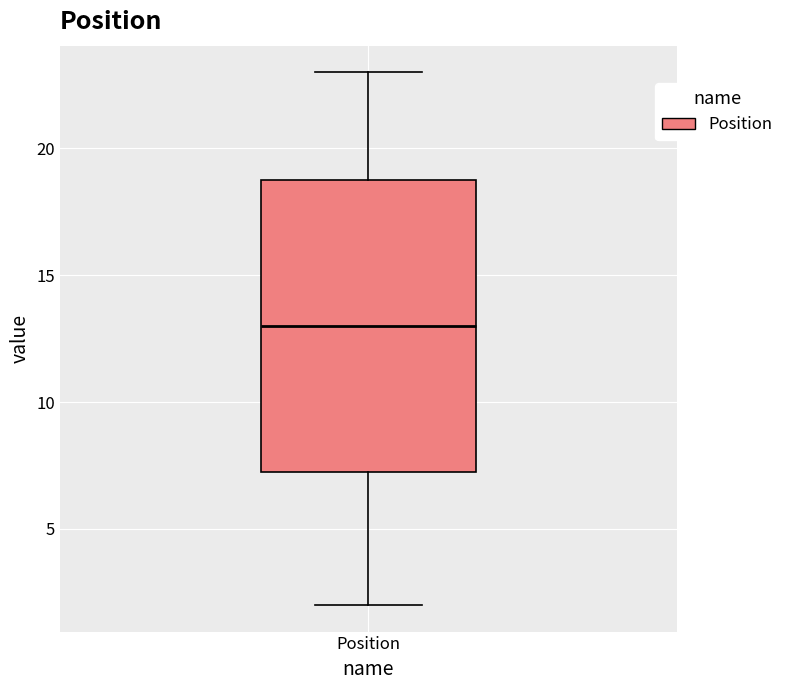

Transcribe this box plot: give where the median line is, the range the box spans, and where the two whiskers end, as read against the y-axis. The values are not printed on the chart, so give them approximately, as read against the axis.

median 13.0, box 7.5 to 19.0, whiskers 2.0 to 23.0